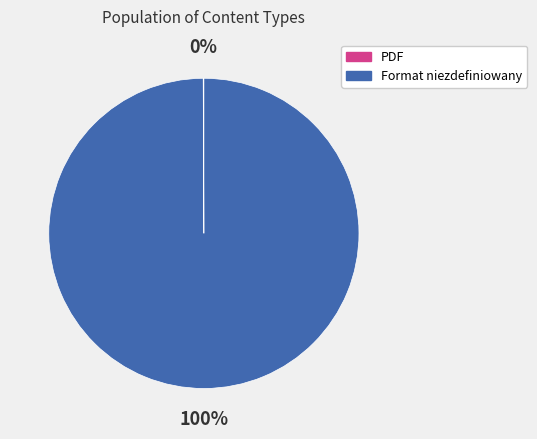

Which slice is the largest?

Format niezdefiniowany